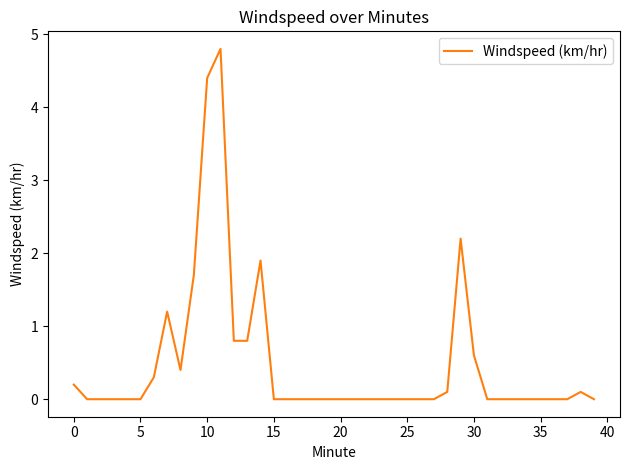

What is the maximum value shown in the chart?

4.8